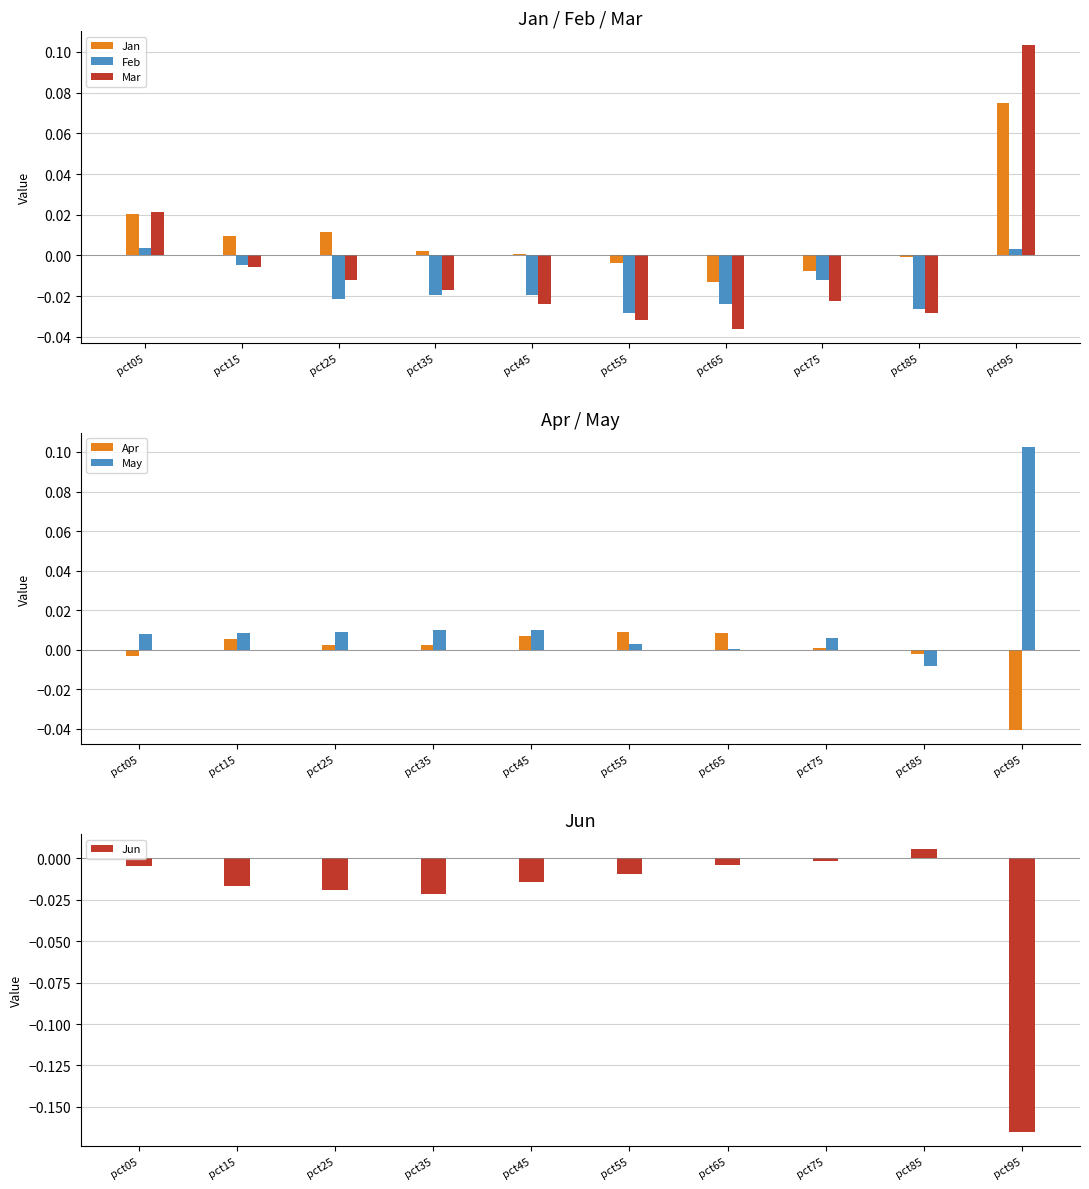

At which label is Jan closest to 0?

pct45